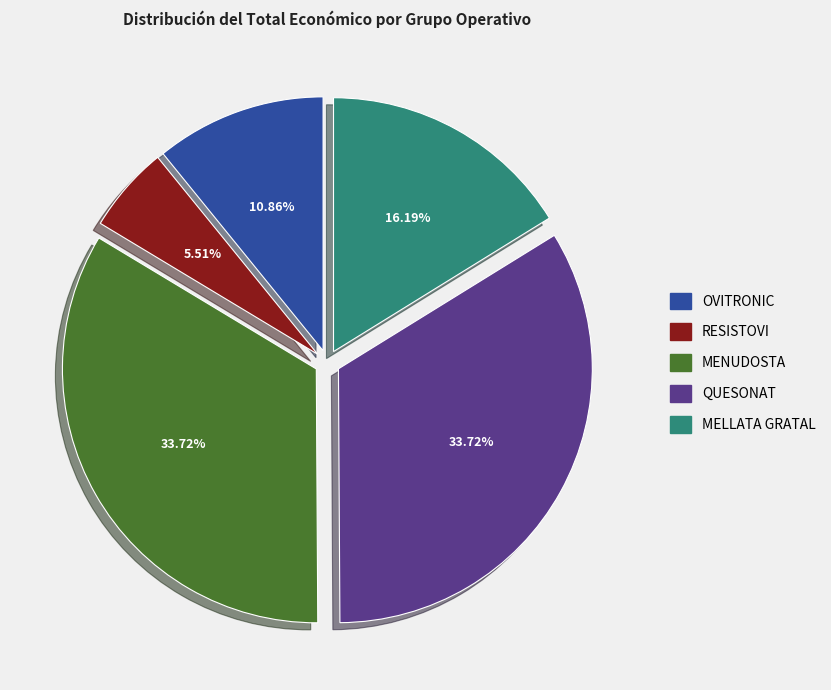

Which slice is the smallest?

RESISTOVI